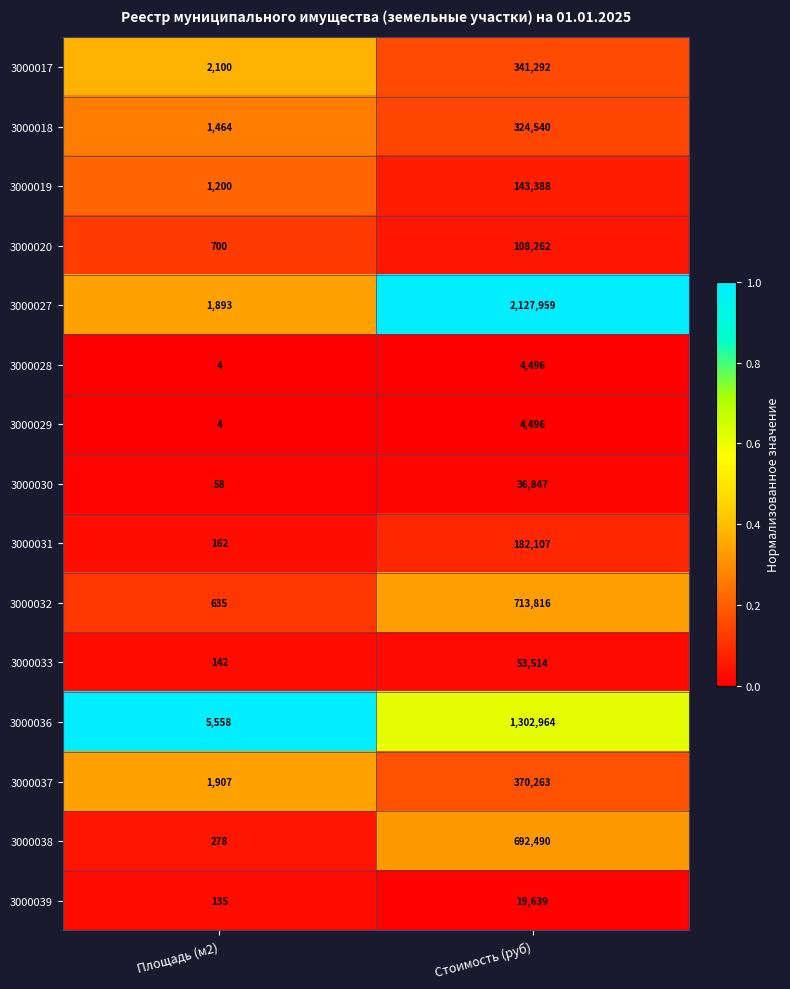

Which series has the widest spread of values?

3000027